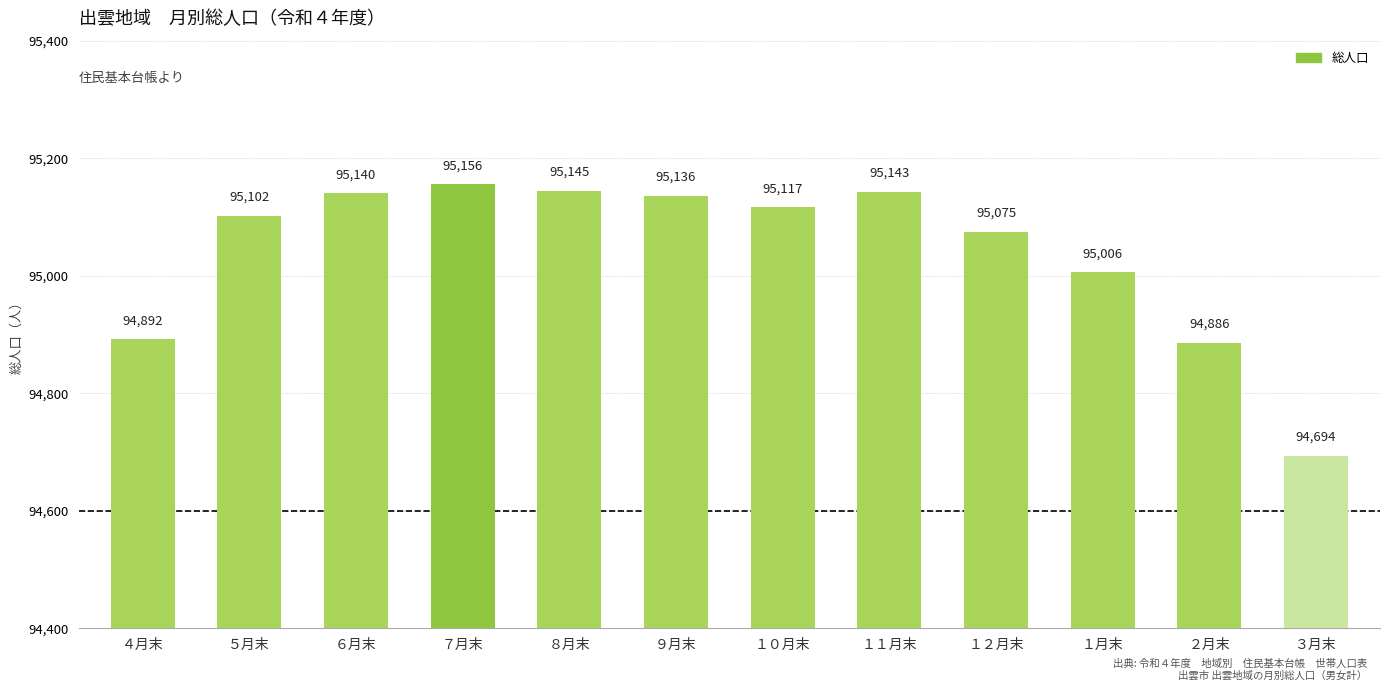

List the labels in order of value, largest first.

７月末, ８月末, １１月末, ６月末, ９月末, １０月末, ５月末, １２月末, １月末, ４月末, ２月末, ３月末